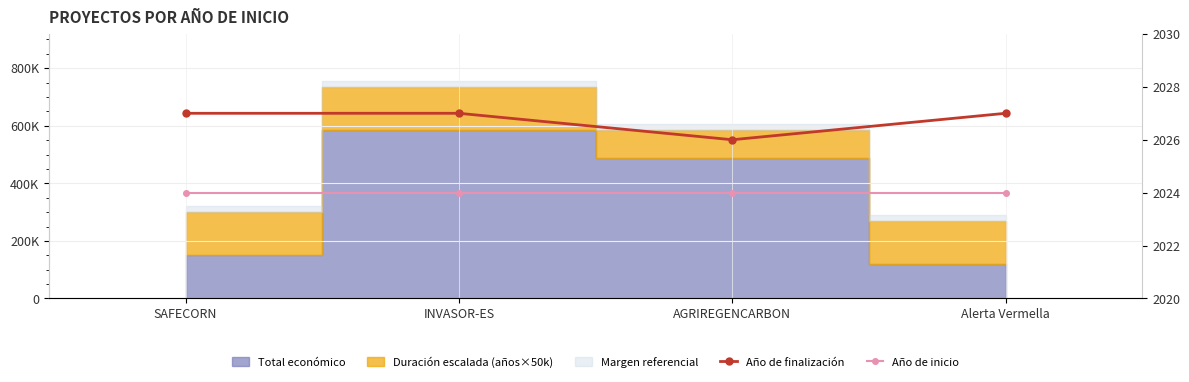

In Año de finalización, how many points are lower than both neighbors (excluding endpoints)?

1